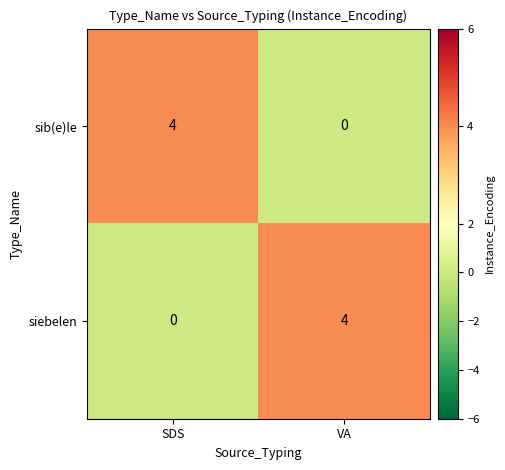

What is the total value across all series at VA?

4